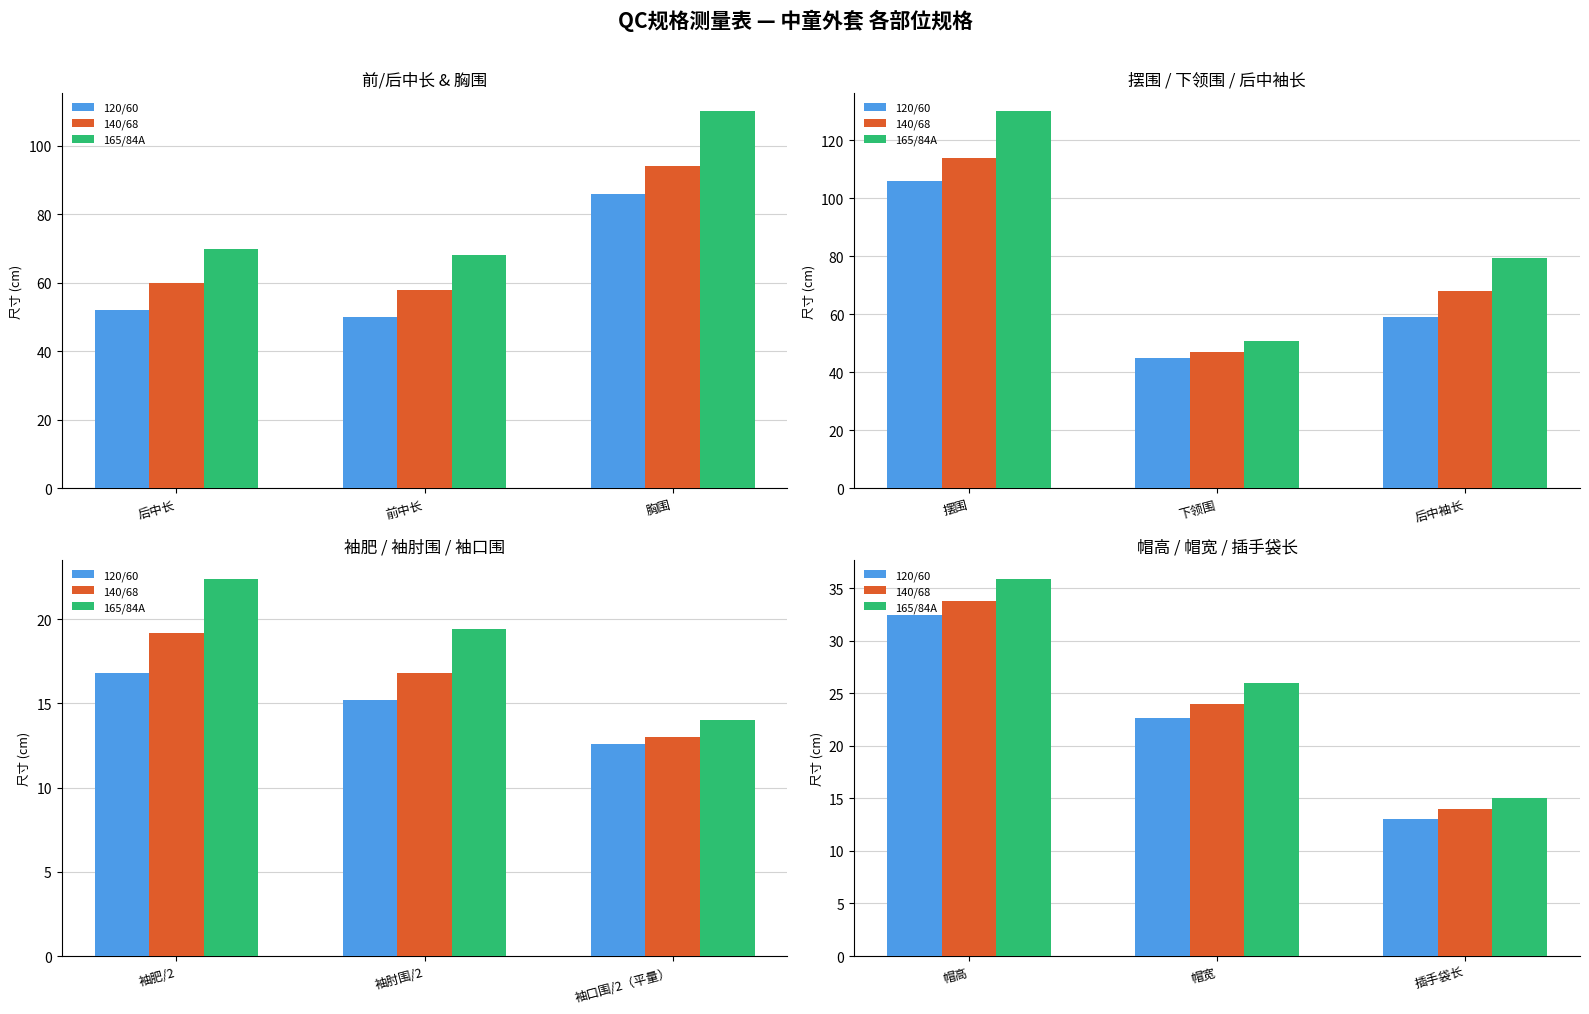

How many groups of bars are there?

3